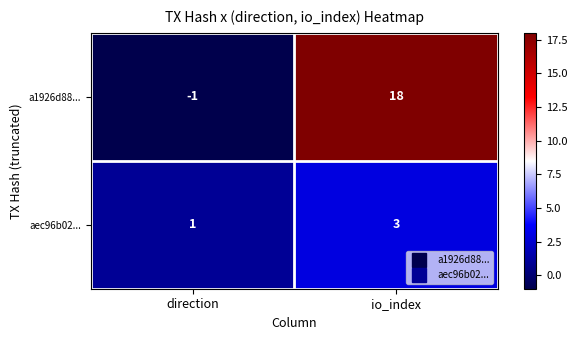

What is the sum of all a1926d88... values?

17